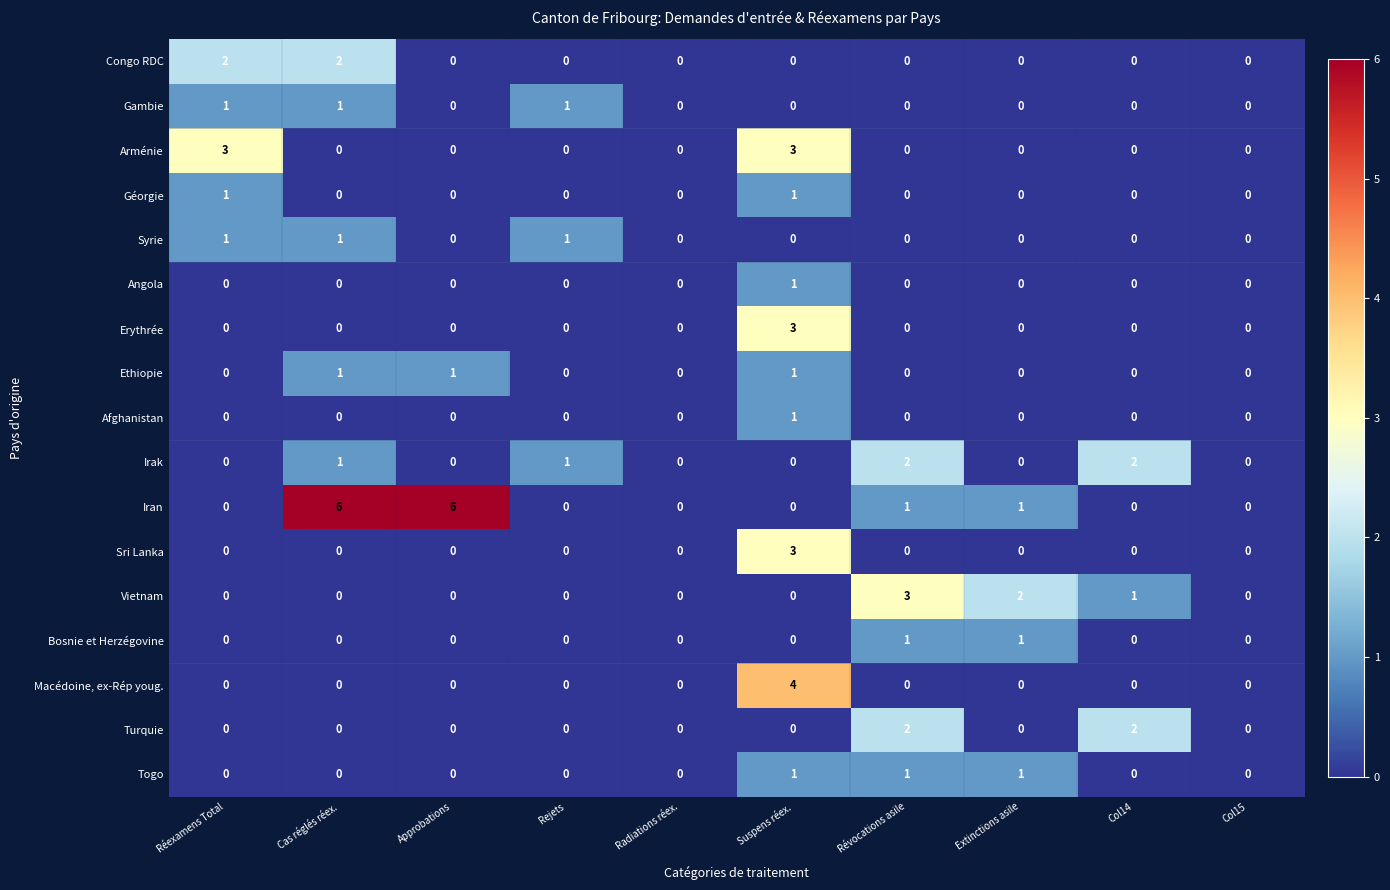

How many data points does each series have?

10